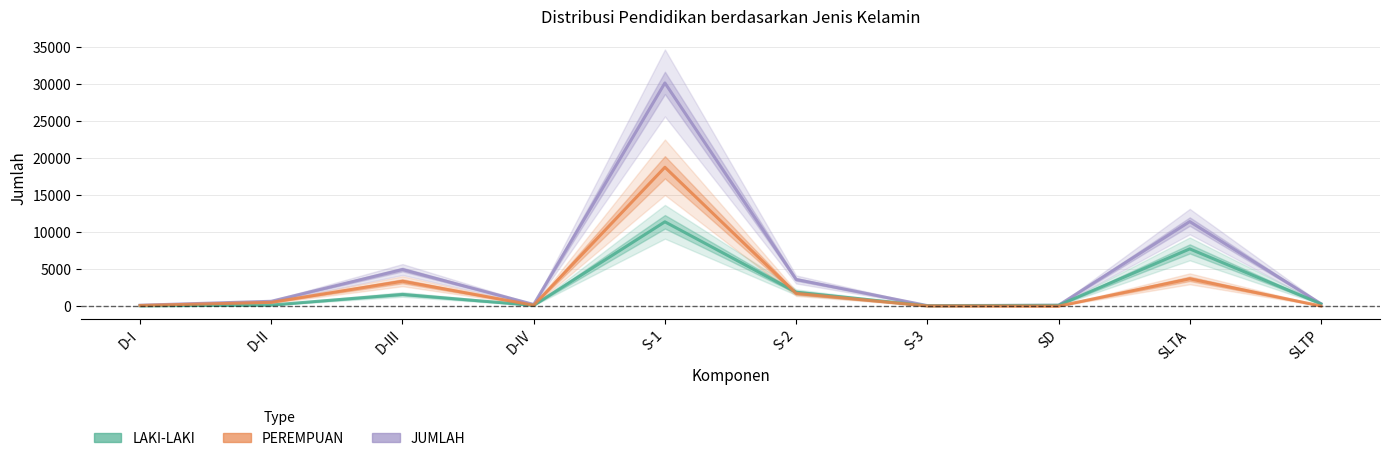

At which category does LAKI-LAKI reach its first local valley?

D-IV